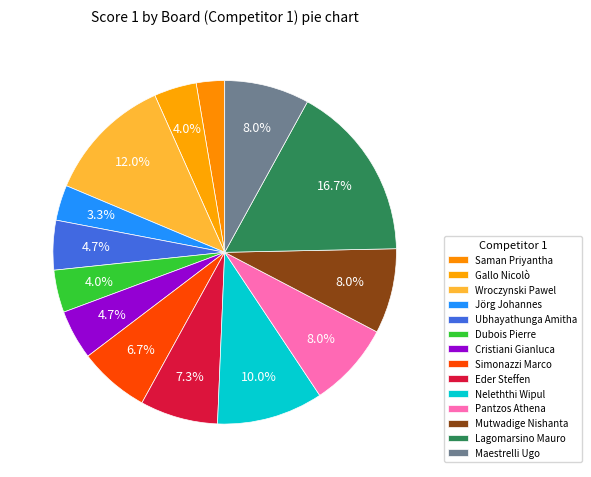

Rank the categories by value from highest to lowest.

Lagomarsino Mauro, Wroczynski Pawel, Neleththi Wipul, Pantzos Athena, Mutwadige Nishanta, Maestrelli Ugo, Eder Steffen, Simonazzi Marco, Ubhayathunga Amitha, Cristiani Gianluca, Gallo Nicolò, Dubois Pierre, Jörg Johannes, Saman Priyantha